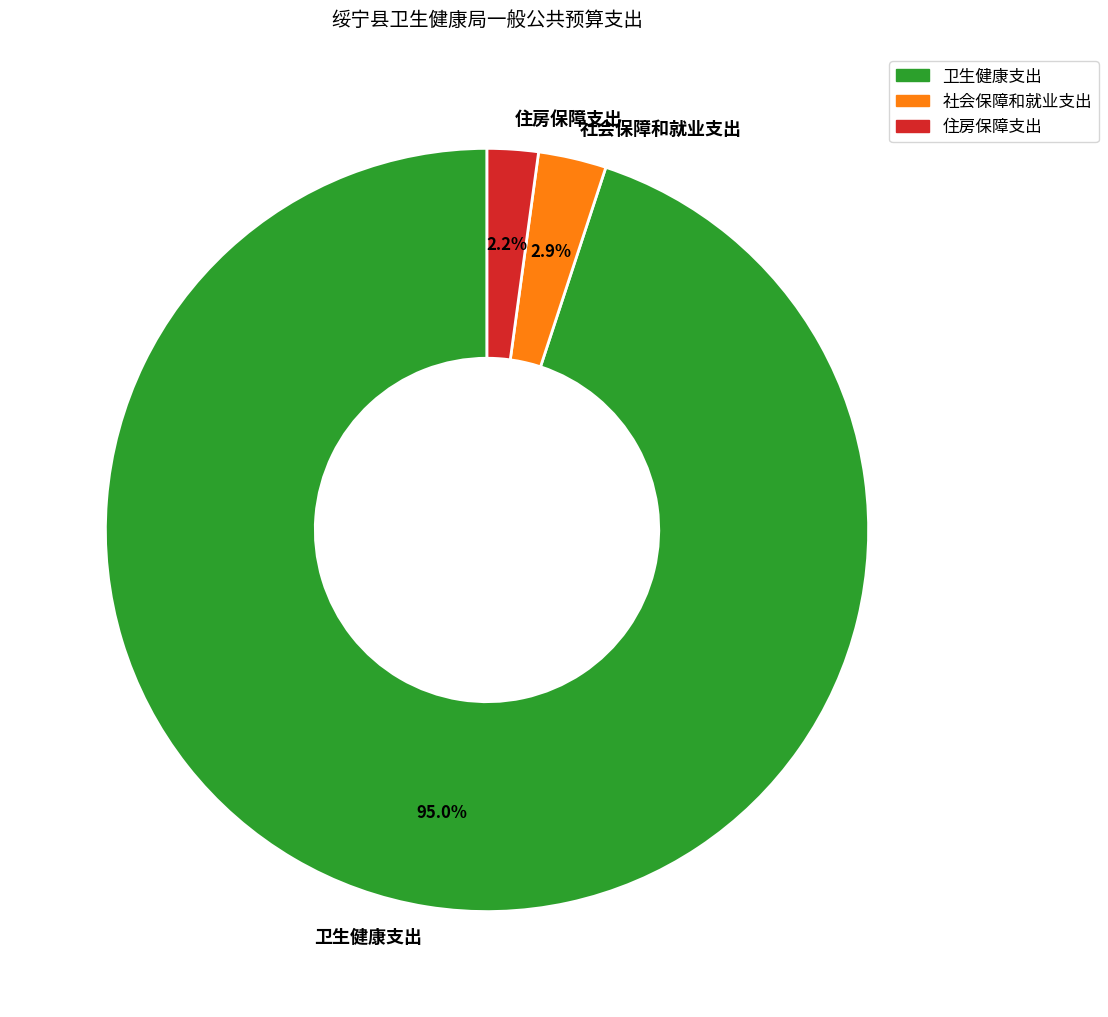

What is the smallest slice in the pie chart?

住房保障支出